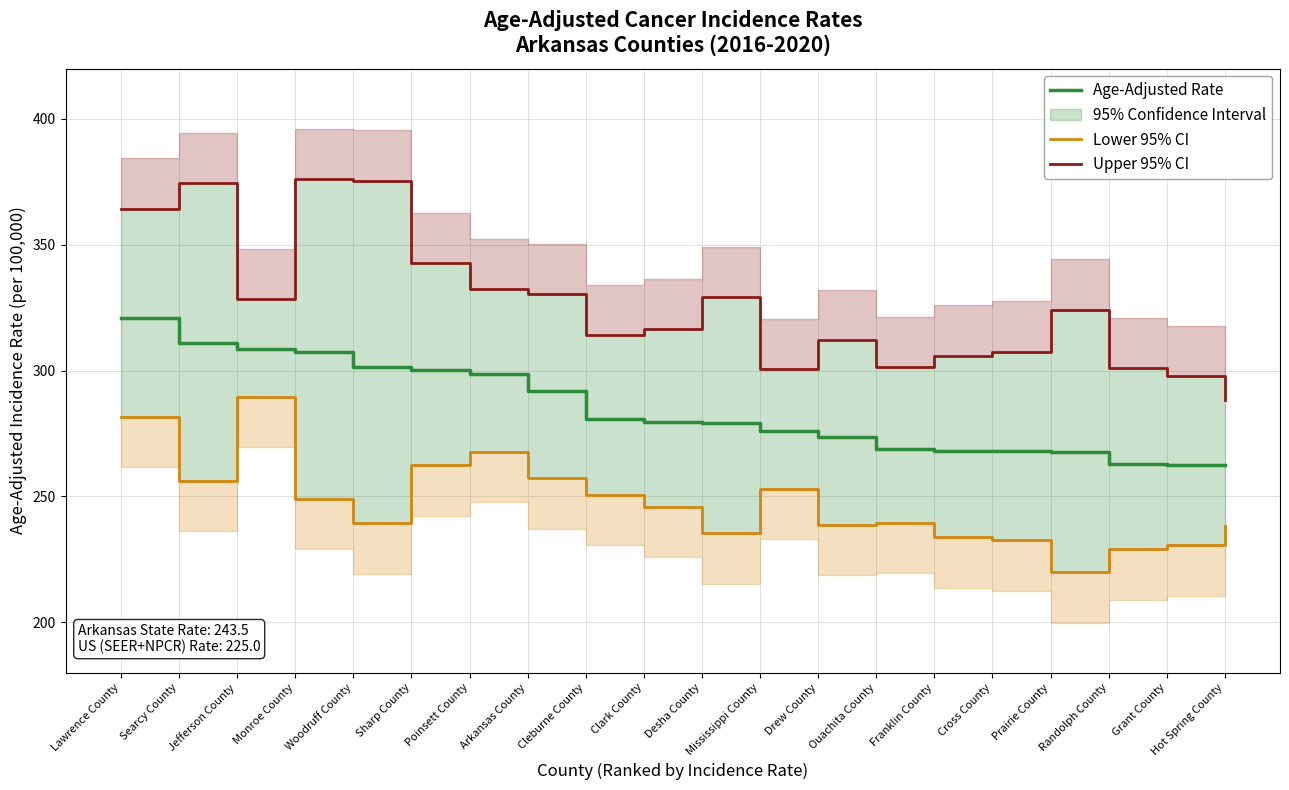

Which series has the widest spread of values?

Upper 95% CI